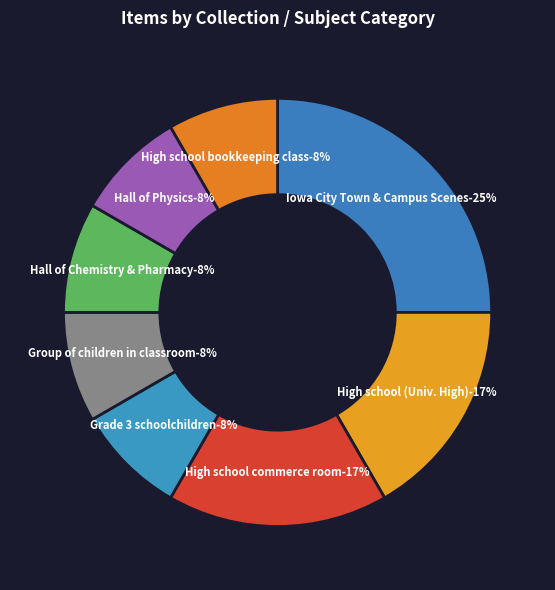

Count the number of slices in the pie.

8